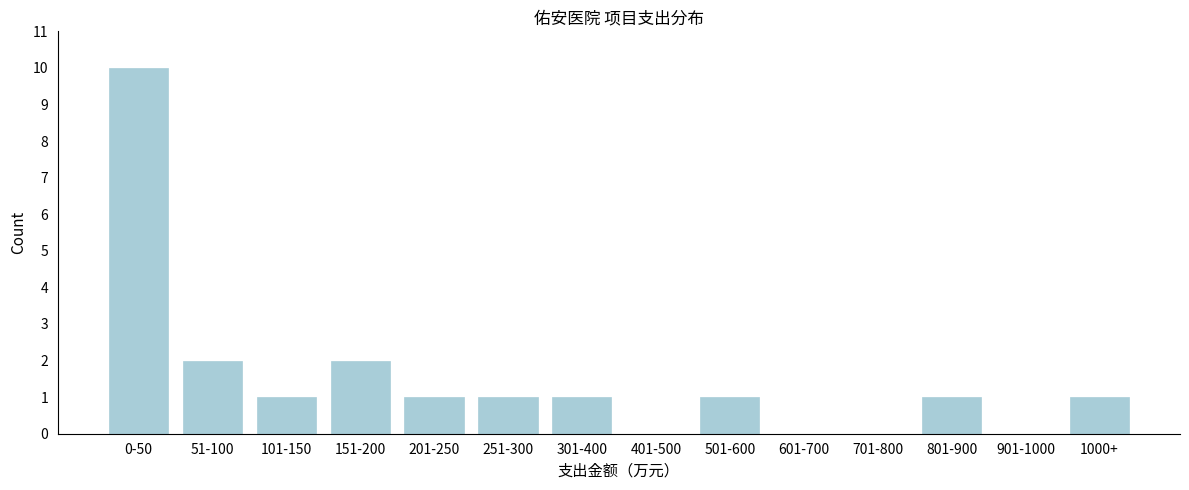

Reading left to right, what are all the values shown in this chart?

0-50=10	51-100=2	101-150=1	151-200=2	201-250=1	251-300=1	301-400=1	401-500=0	501-600=1	601-700=0	701-800=0	801-900=1	901-1000=0	1000+=1